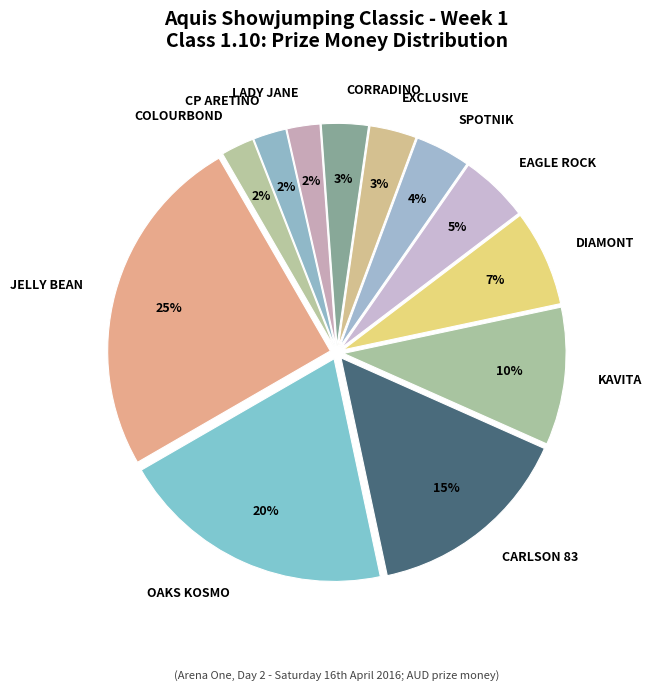

Do CP ARETINO and EAGLE ROCK together represent more than half of the pie?

No